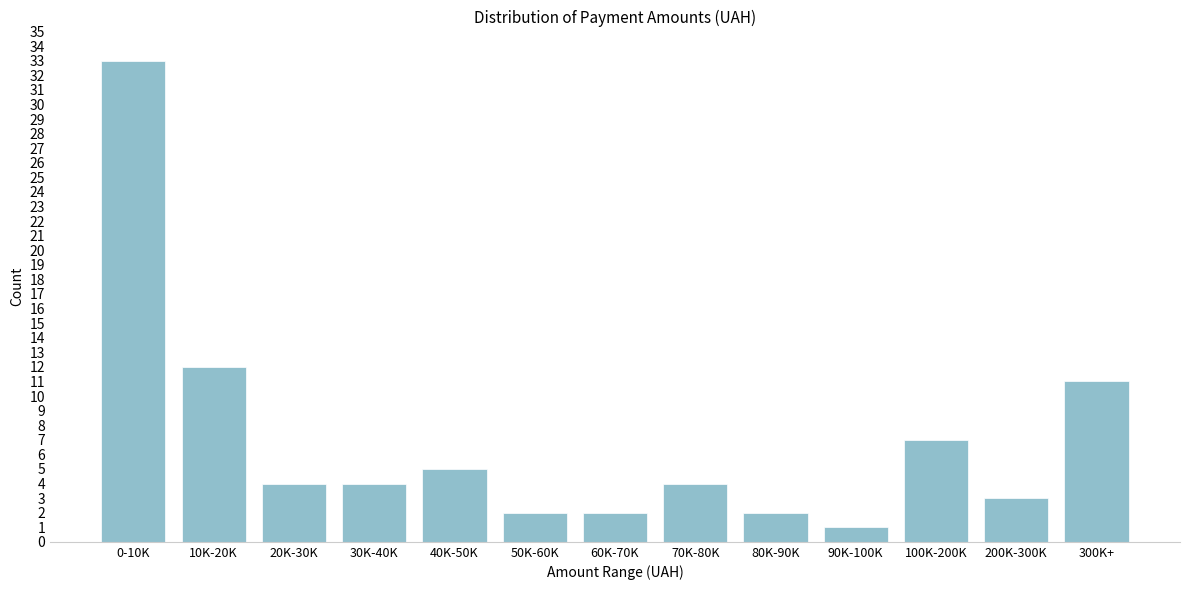

Reading left to right, extract all data points from this chart.

0-10K=33	10K-20K=12	20K-30K=4	30K-40K=4	40K-50K=5	50K-60K=2	60K-70K=2	70K-80K=4	80K-90K=2	90K-100K=1	100K-200K=7	200K-300K=3	300K+=11